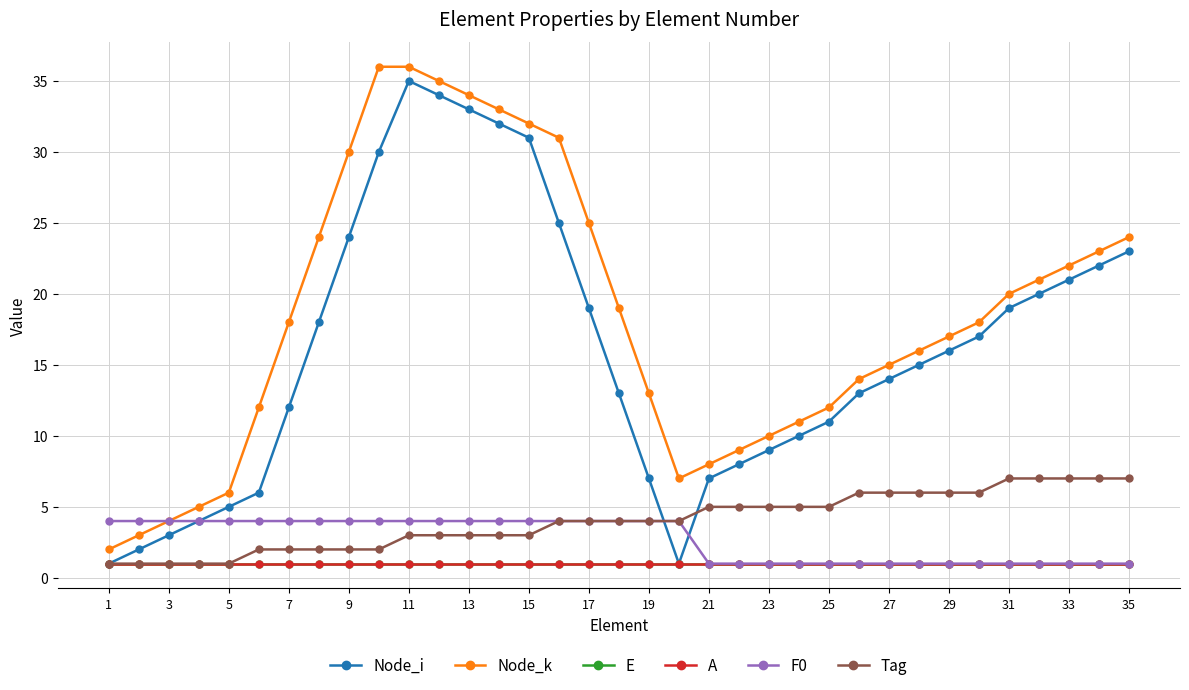

Which category has the lowest value across all series?

1